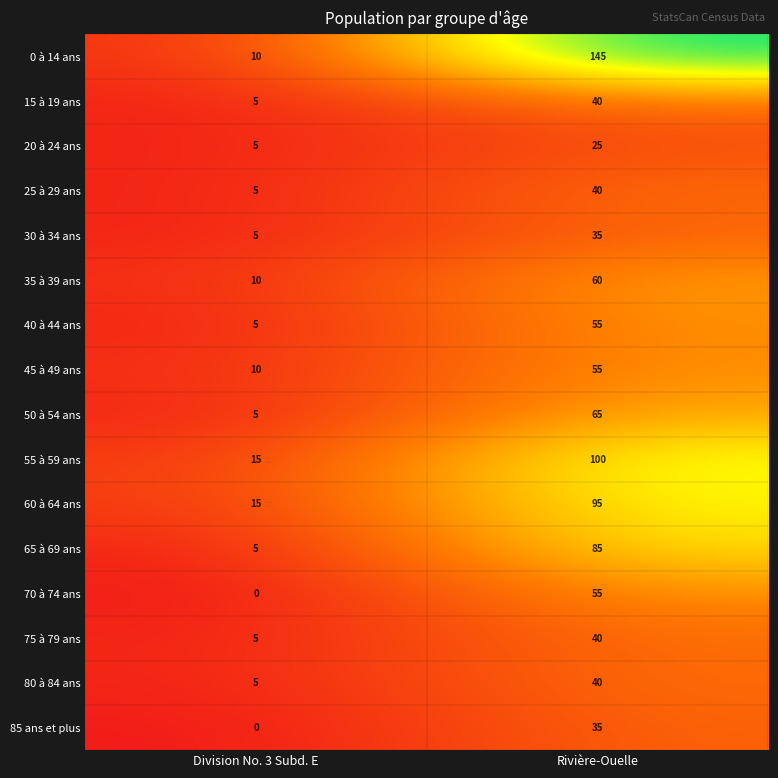

At which category is the sum across all series the highest?

Rivière-Ouelle